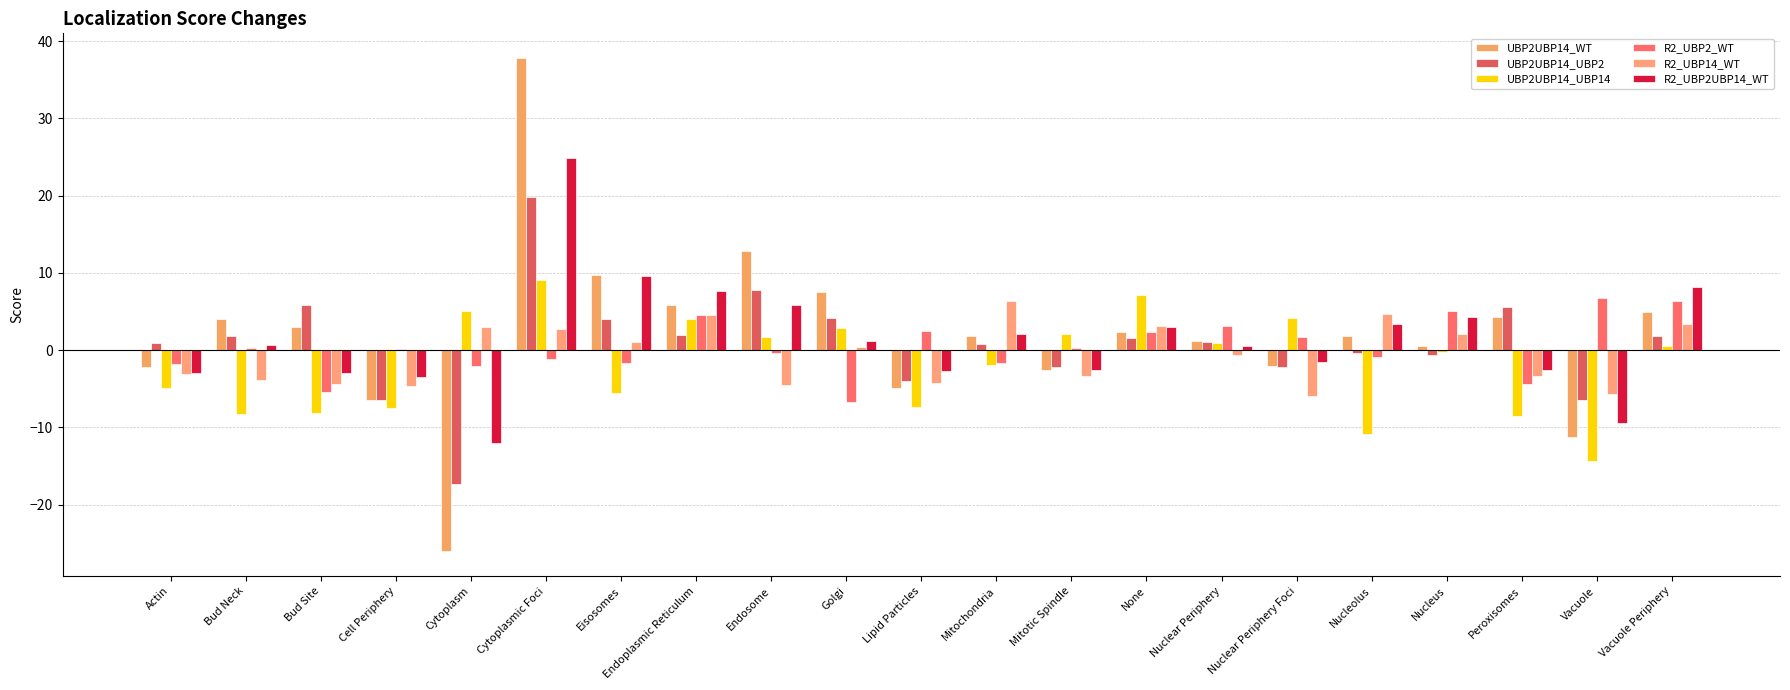

What position from the left is Bud Site?

3